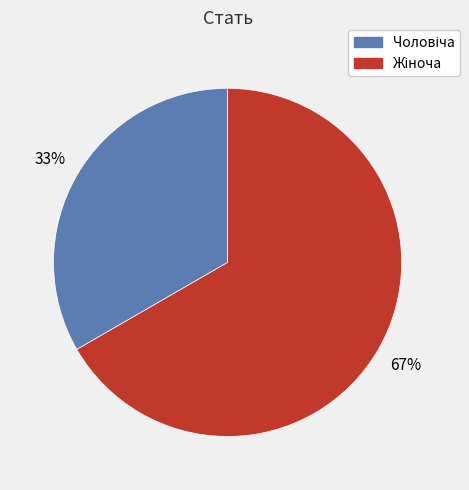

To the nearest percent, what is the combined percentage of Чоловіча and Жіноча?

100%